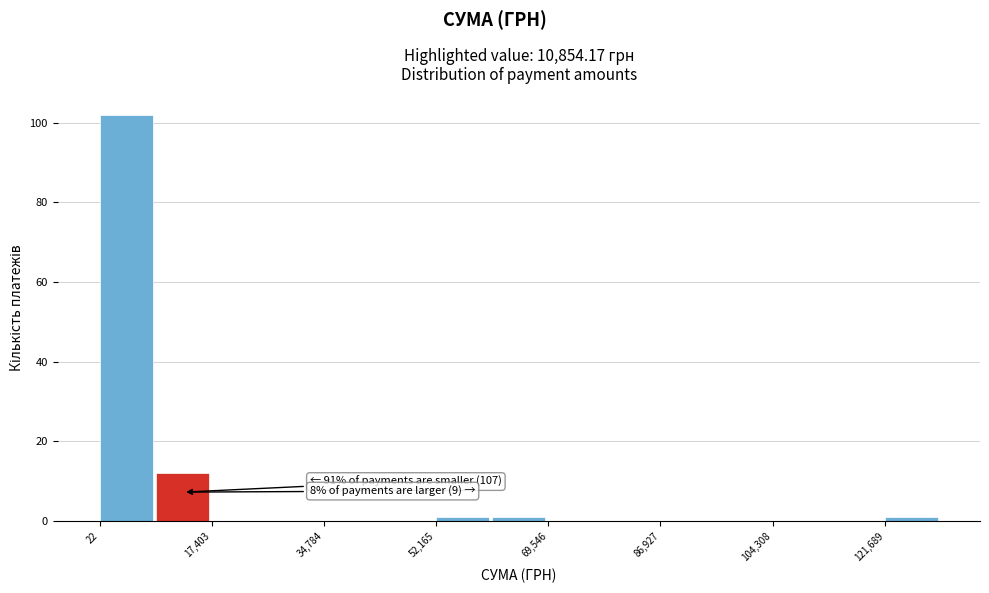

Over which range of the x-axis is the bar tallest?

0 to 8000